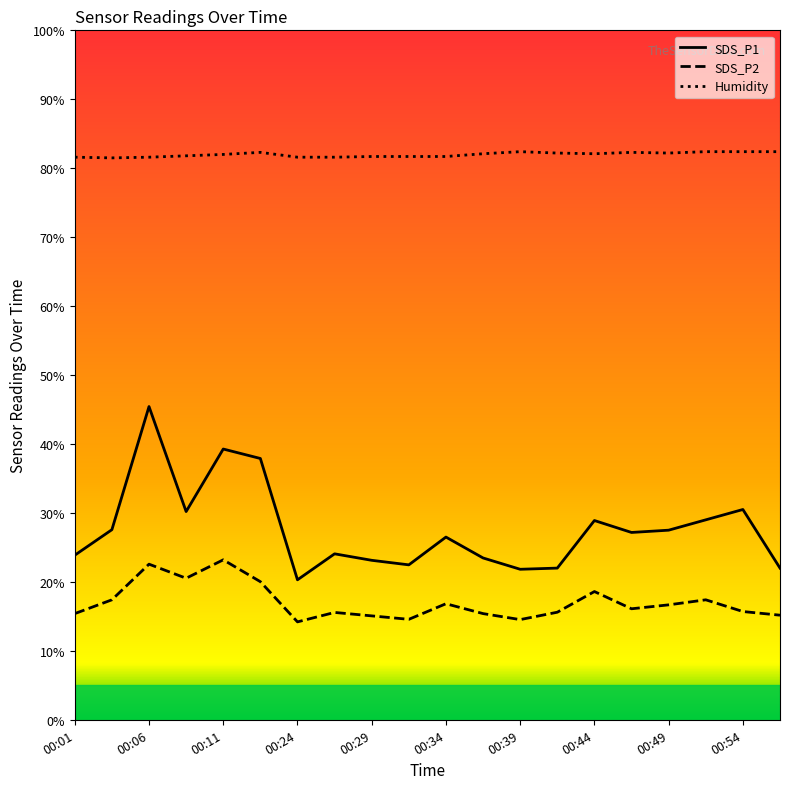

Is it true that Humidity equals 134.6 at 00:24?

False